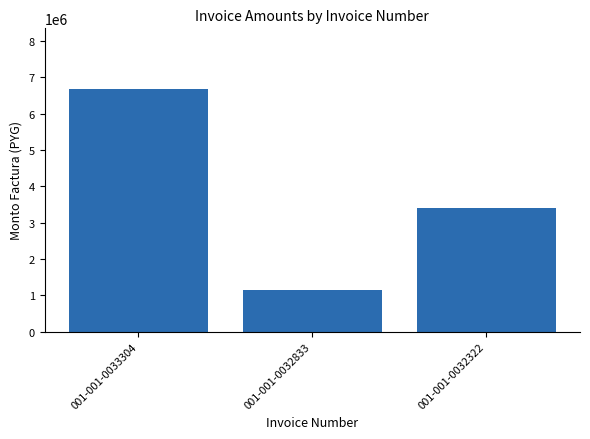

Does the chart contain stacked bars?

No